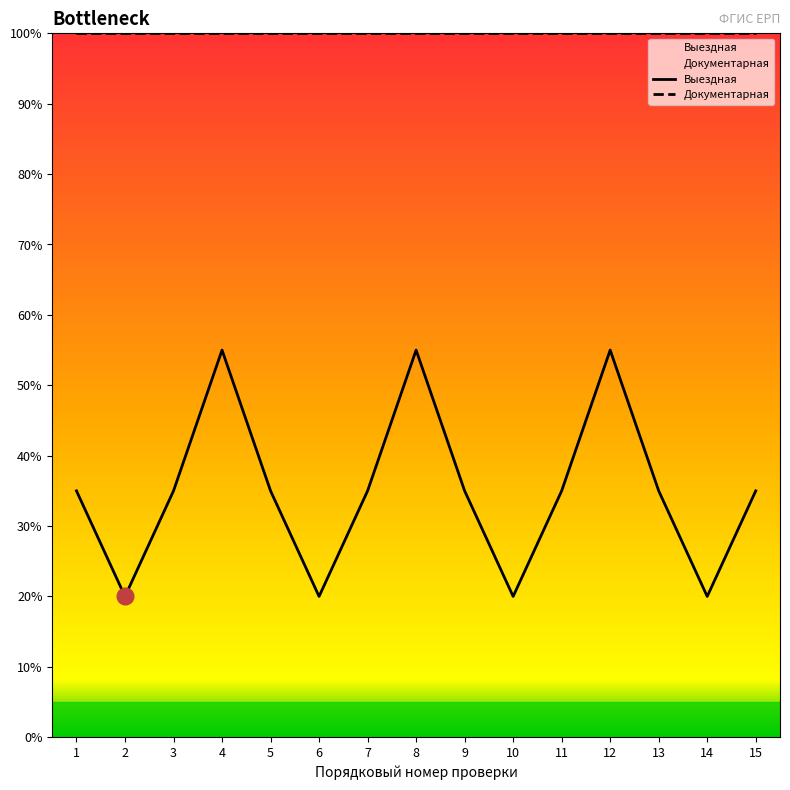

How many data points does each series have?

15